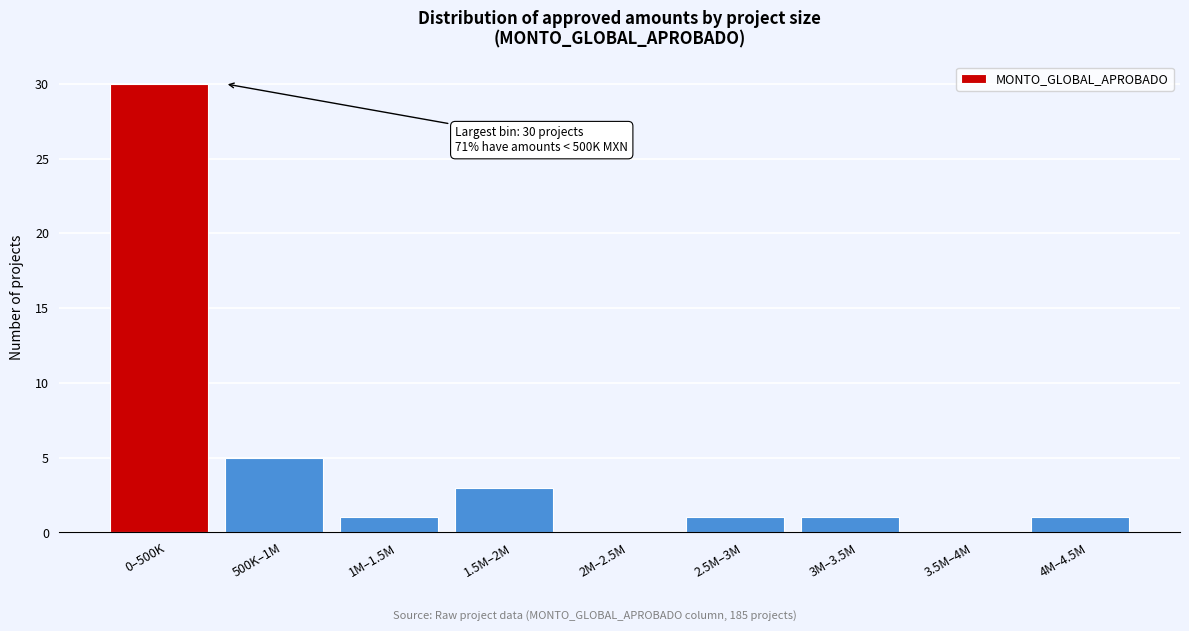

Reading left to right, list all the values displayed in this chart.

0–500K=30	500K–1M=5	1M–1.5M=1	1.5M–2M=3	2M–2.5M=0	2.5M–3M=1	3M–3.5M=1	3.5M–4M=0	4M–4.5M=1